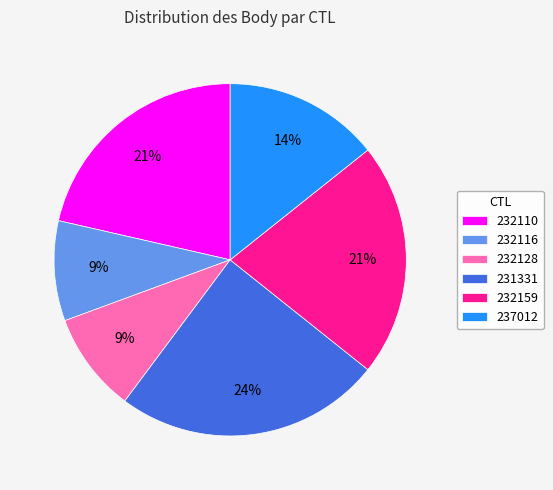

How many slices are in this pie chart?

6